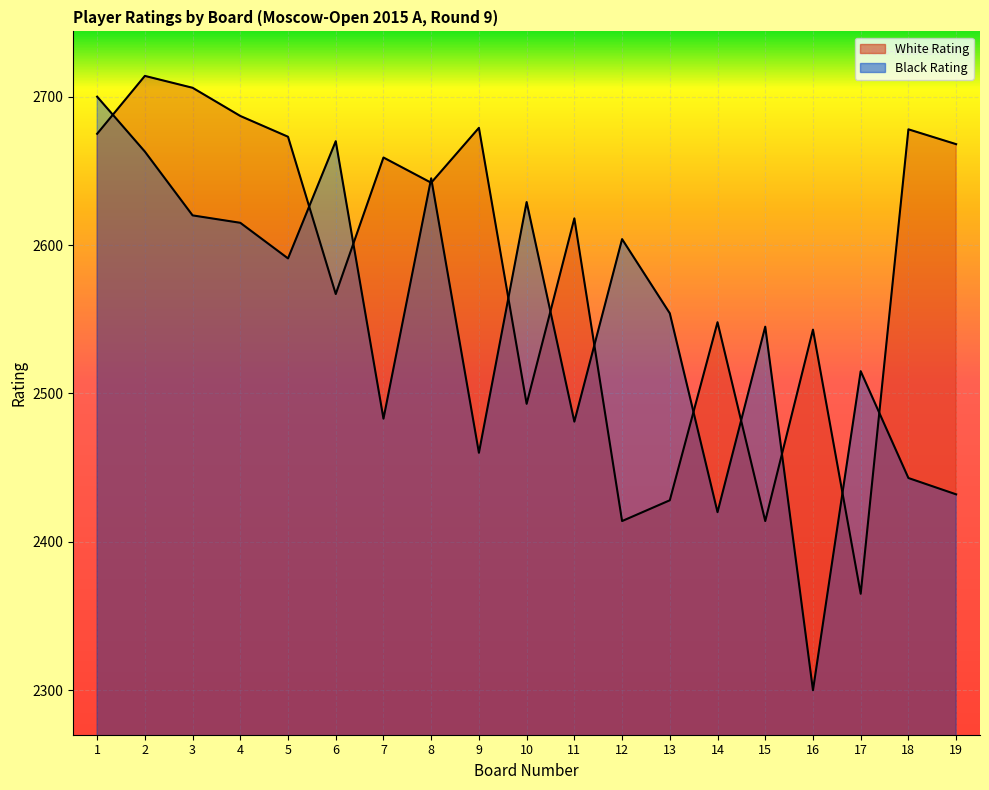

Rank the series by their maximum value, from lowest to highest.

Black Rating, White Rating